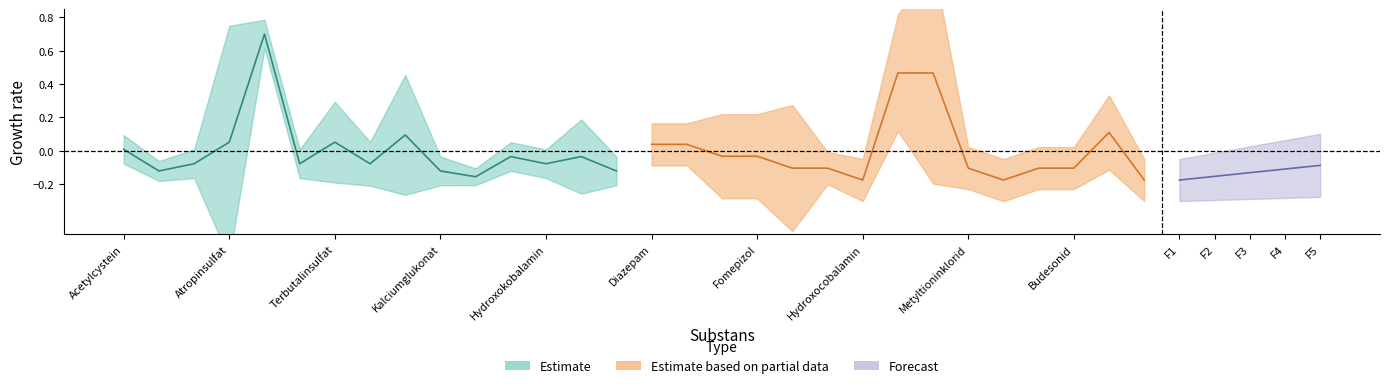

The chart shows a value of 0.1 at Atropinsulfat. True or false?

True